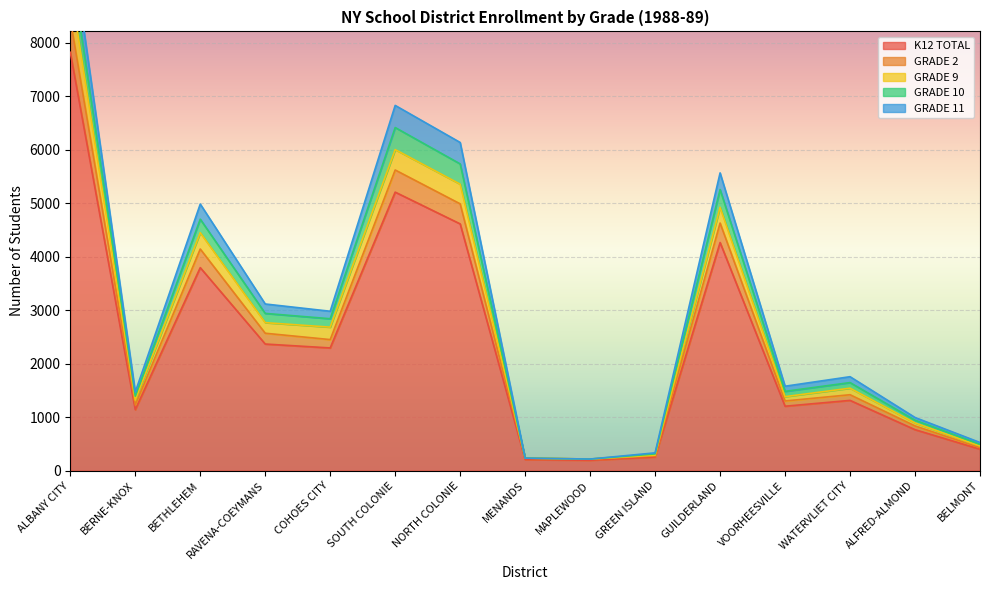

True or false: GRADE 9 and K12 TOTAL intersect in this chart.

False